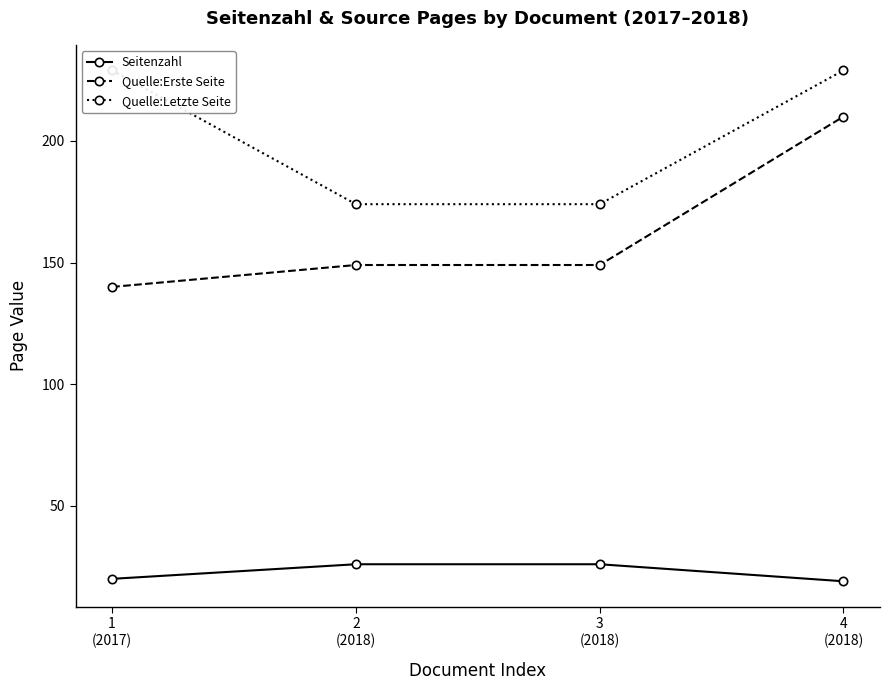

List the series in order of their peak value, highest first.

Quelle:Letzte Seite, Quelle:Erste Seite, Seitenzahl